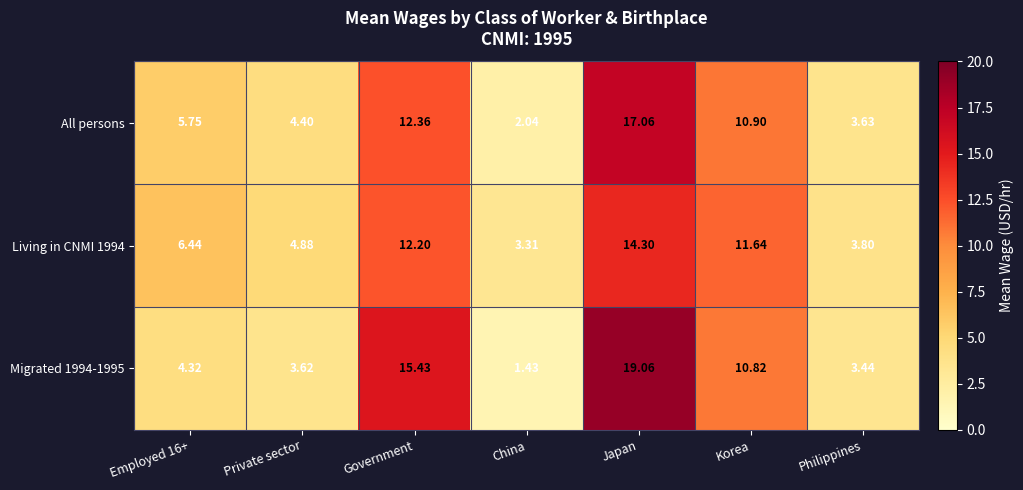

Which label corresponds to the smallest value in the chart?

China